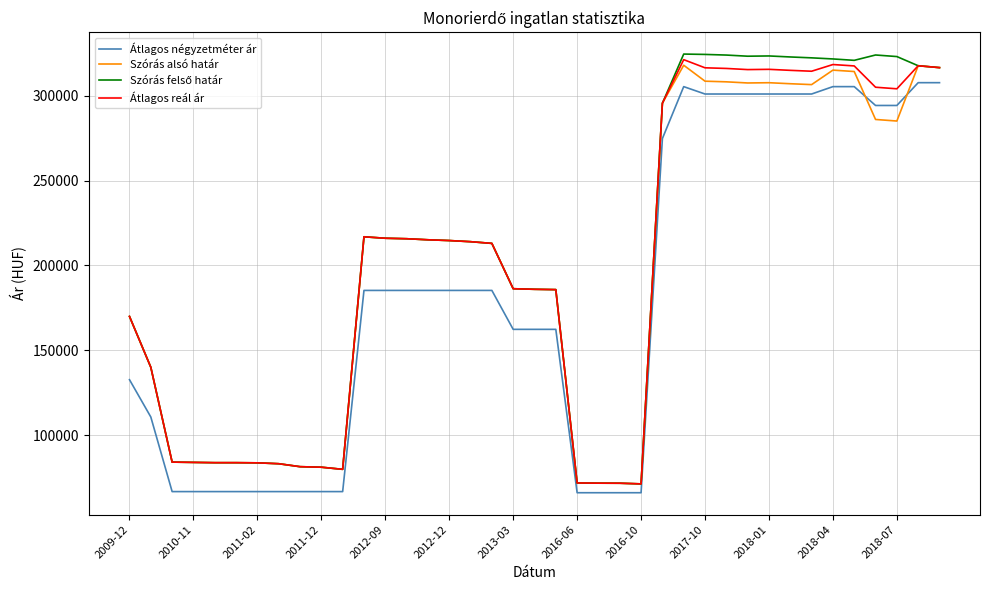

What is the average value of the Átlagos négyzetméter ár series?

181837